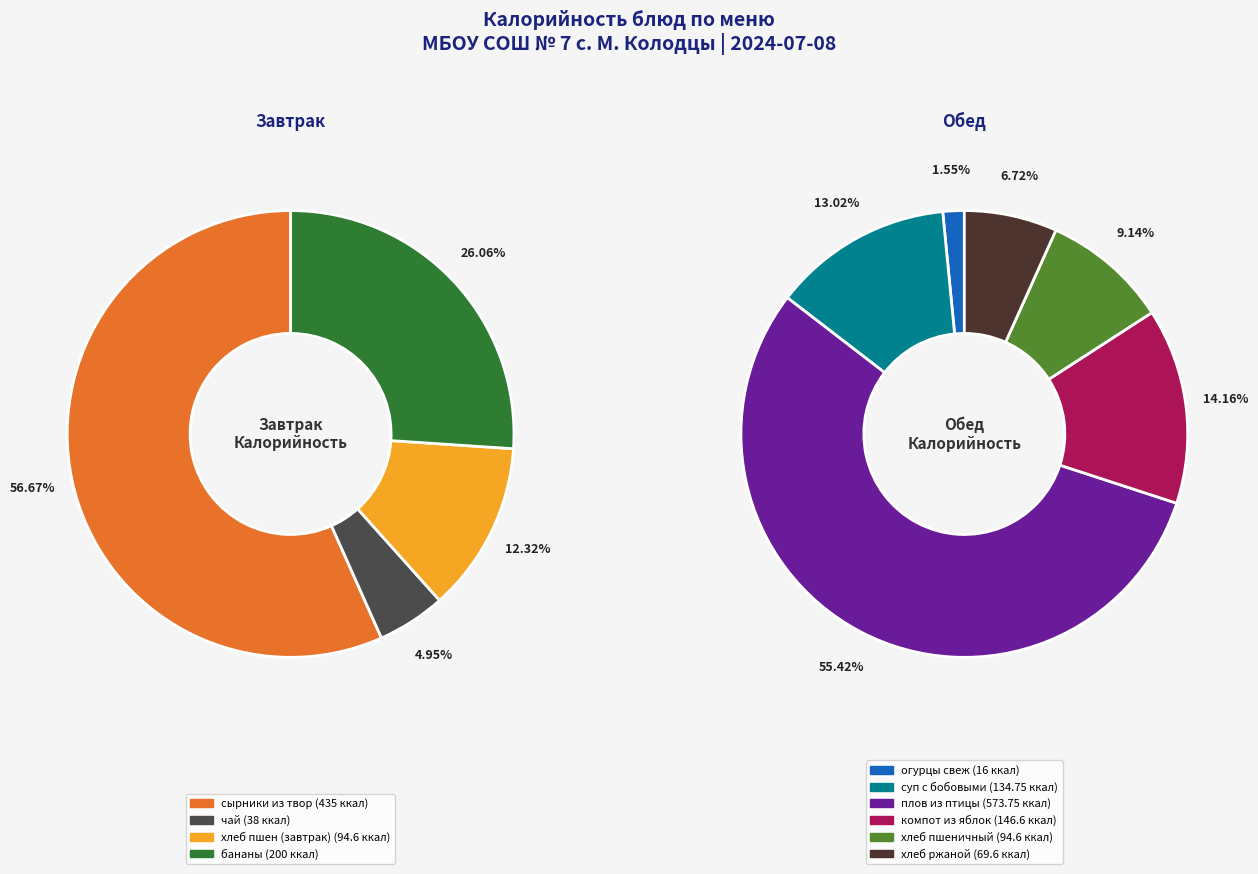

Which category has the smallest portion of the pie?

огурцы свеж